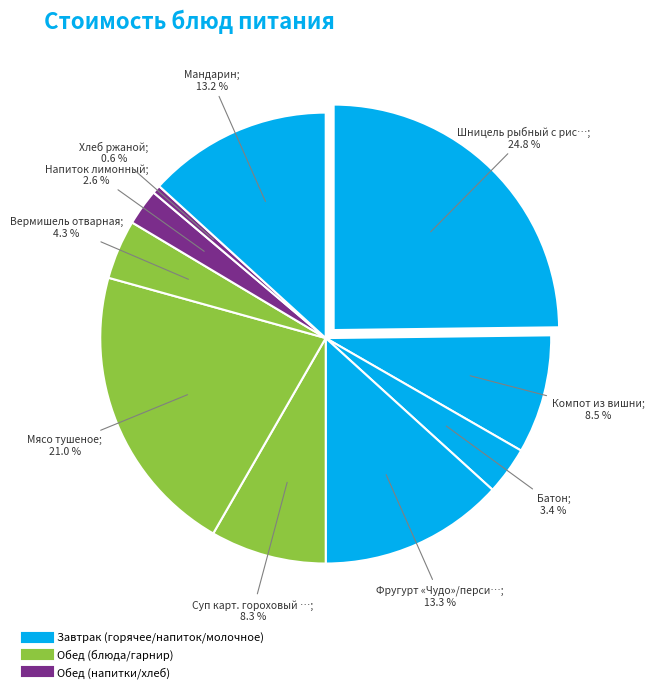

Does any single category account for the majority?

No